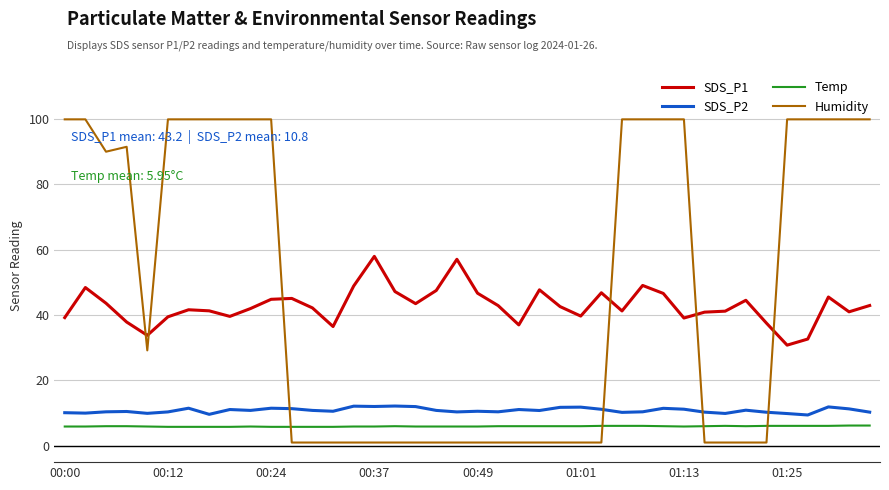

True or false: Temp and SDS_P1 cross at least once.

False